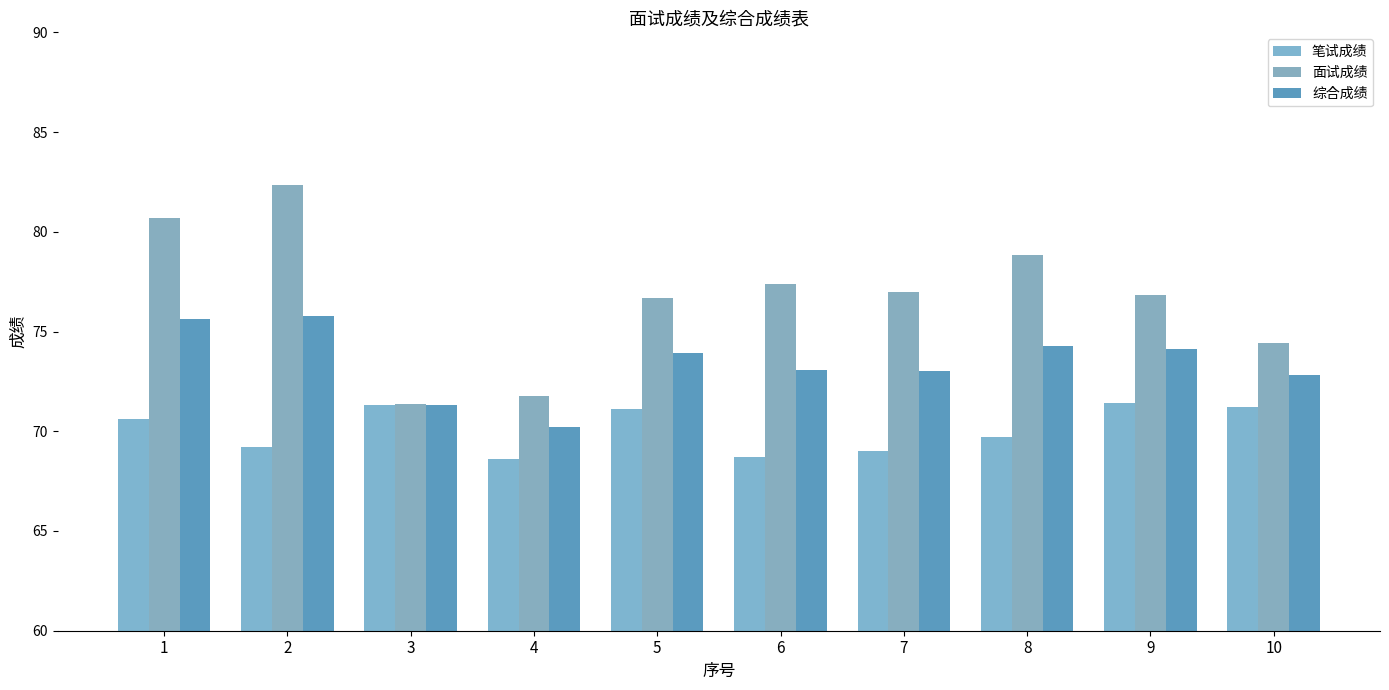

Are the bars horizontal?

No